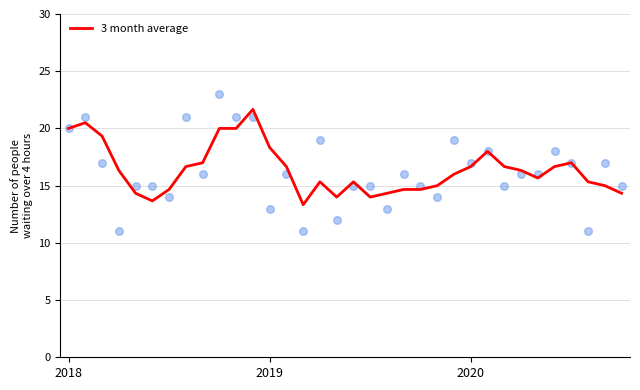

What is the ratio of the value at 6 to the value at 19?

1.0